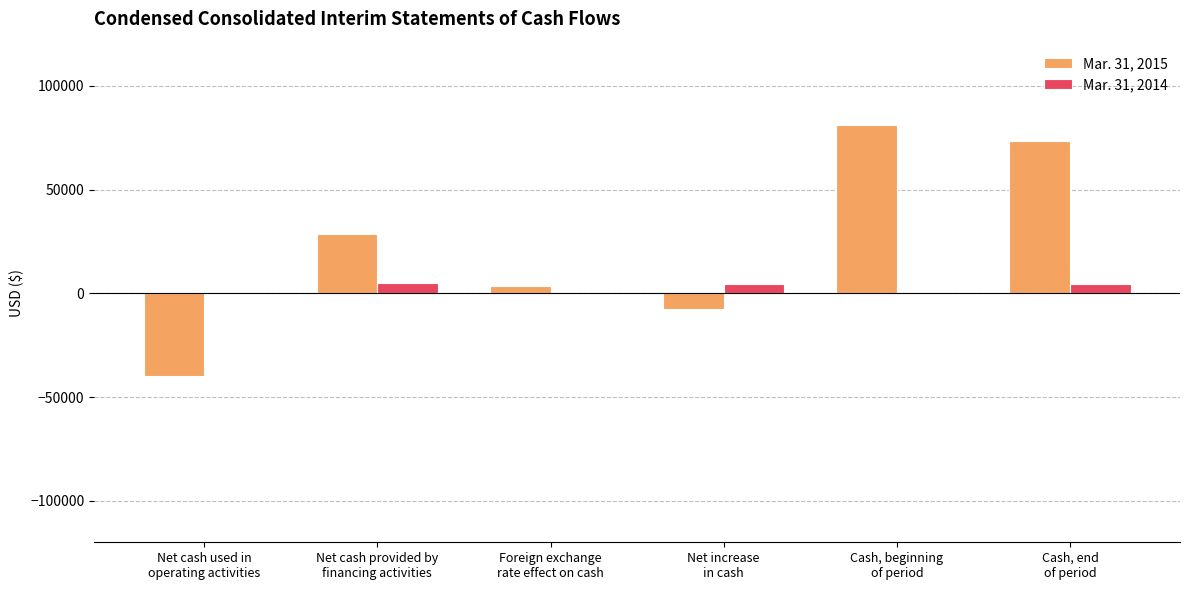

Count the number of categories in the chart.

6